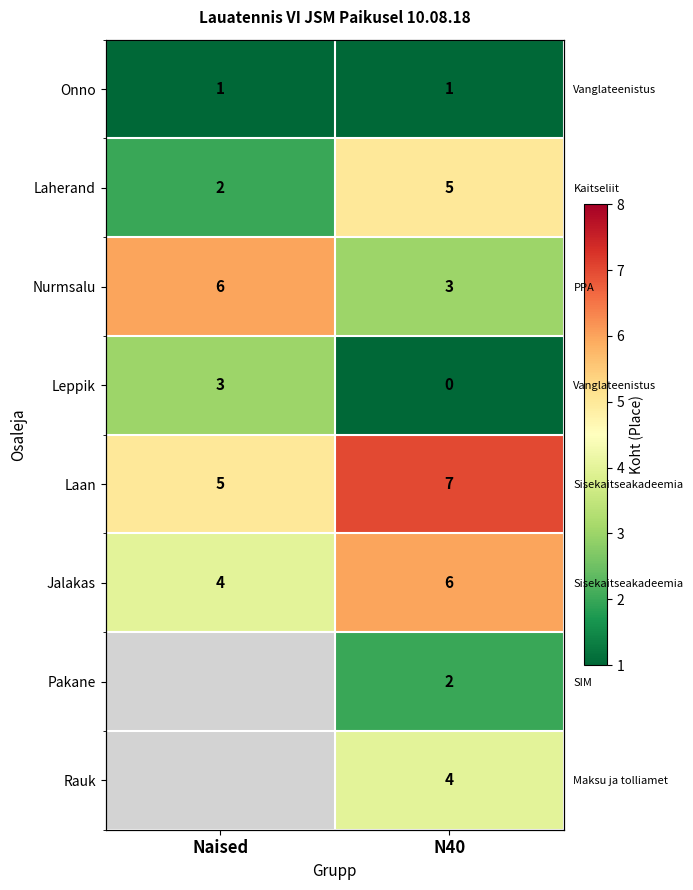

The Leppik series shows 3.0 at Naised. True or false?

True